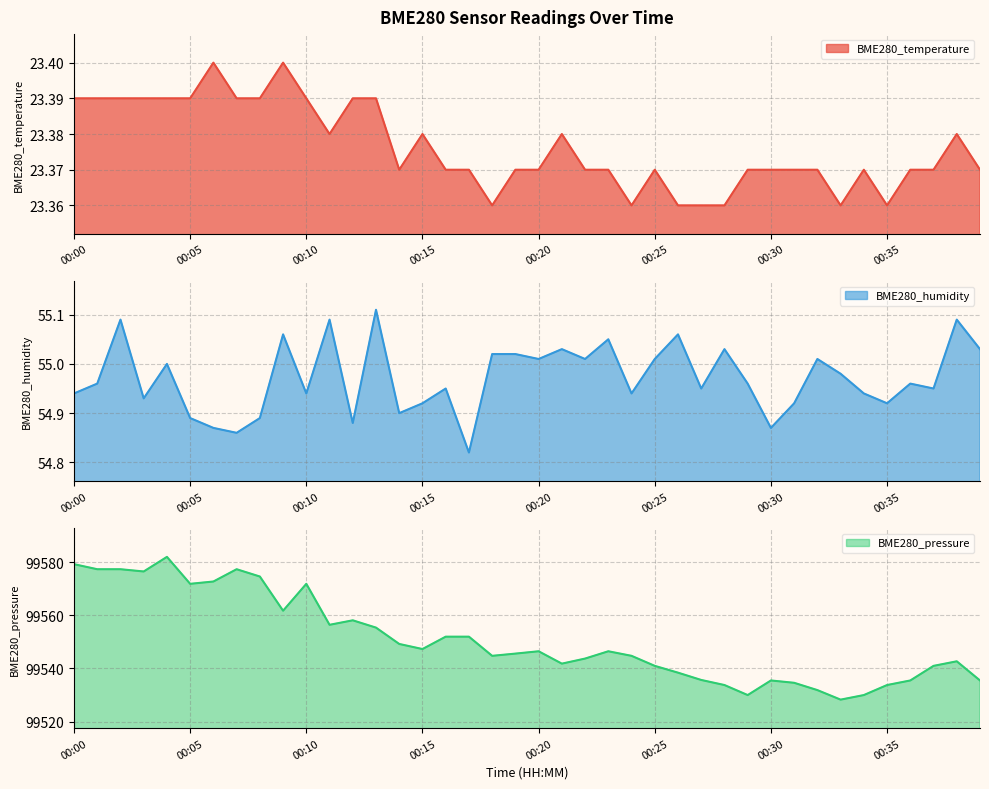

What is the average value of the BME280_humidity series?

55.0